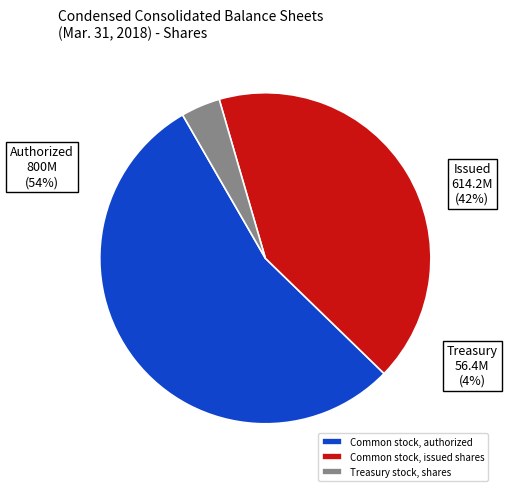

Is it true that Common stock, issued shares is 42% of the pie?

True